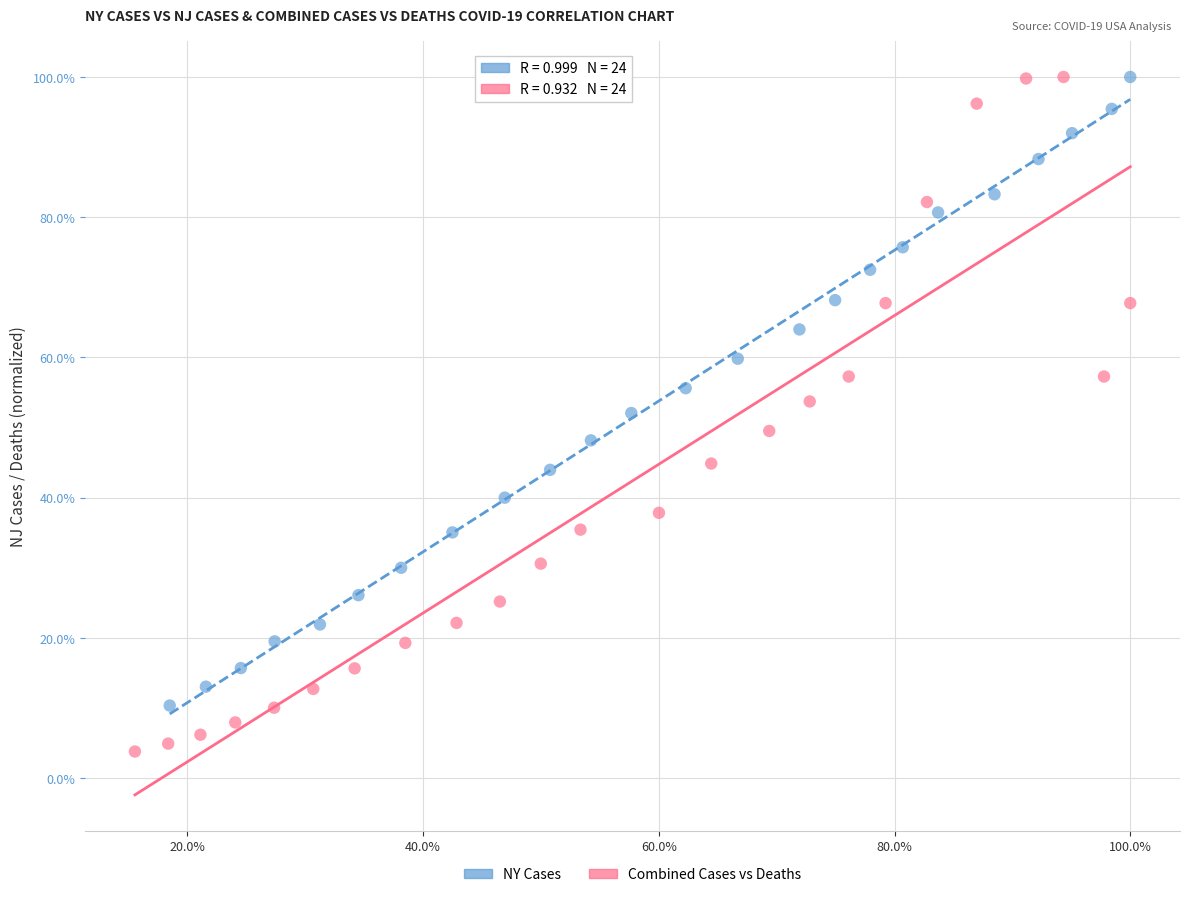

What are all the series names shown in the legend?

NY Cases, Combined Cases vs Deaths